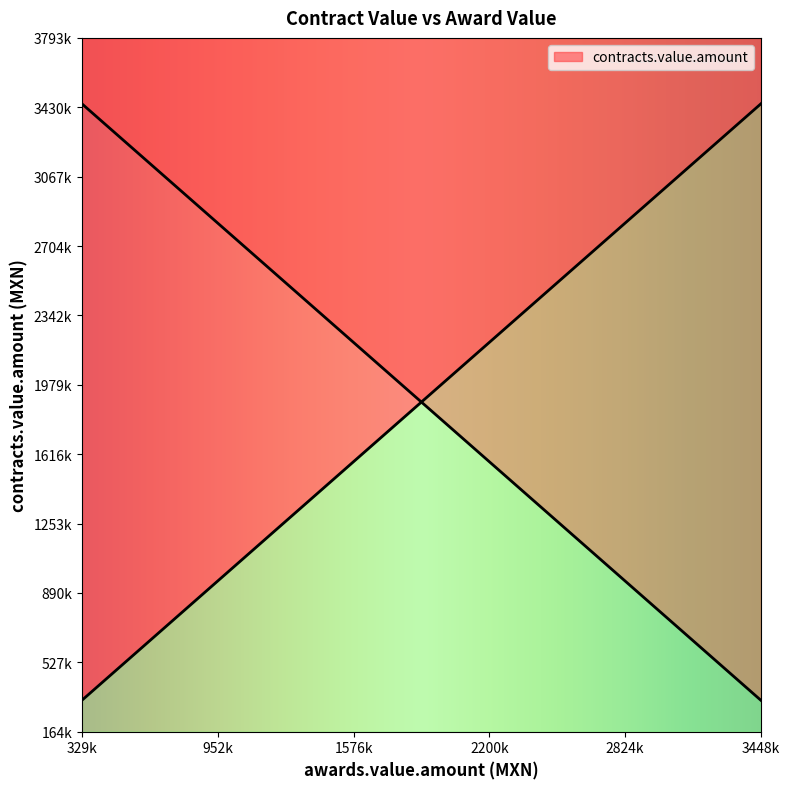

Reading left to right, what are all the values shown in this chart?

0=3448275.9	1=3084900.4	2=2254041.4	3=900000.0	4=727899.8	5=646551.7	6=603448.3	7=550633.3	8=547552.4	9=524475.5	10=524475.5	11=524475.5	12=517241.4	13=516107.8	14=389370.6	15=363793.1	16=332494.2	17=332000.0	18=330000.0	19=328512.0